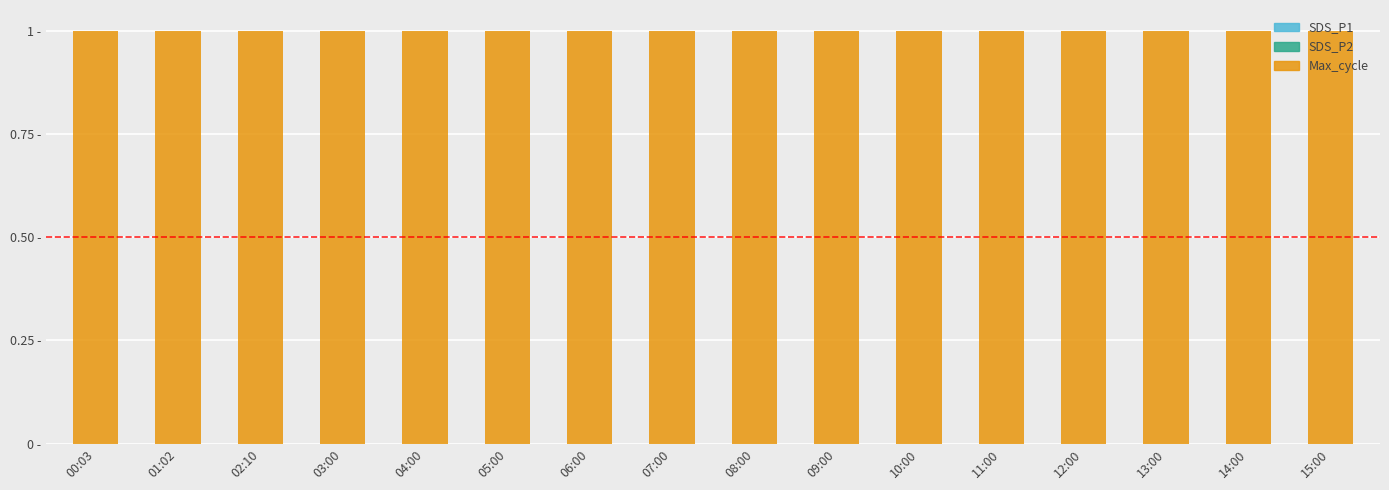

Are the bars horizontal?

No